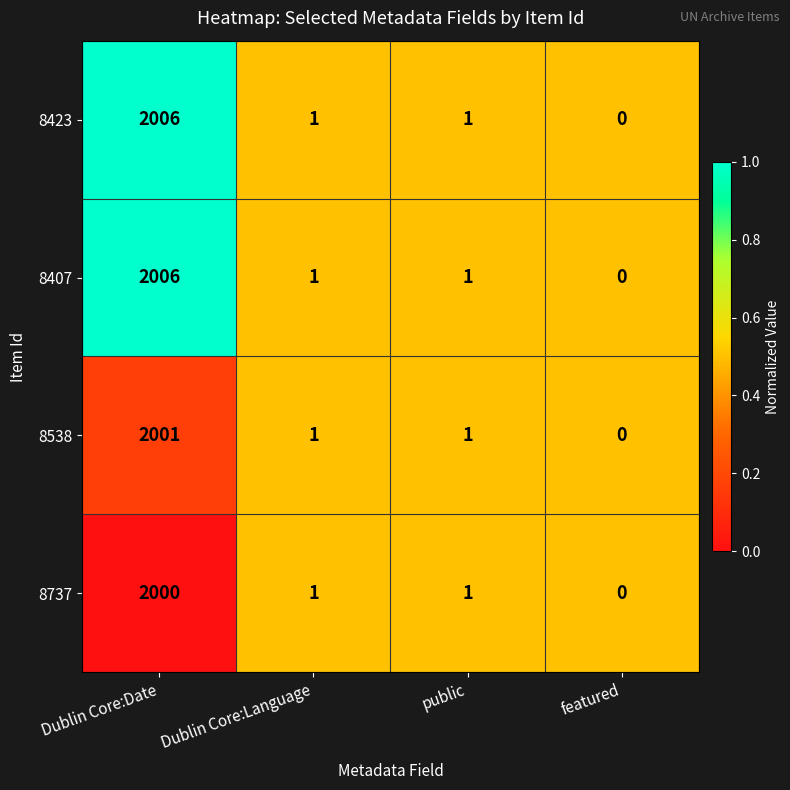

True or false: 8407 has a value of 2006 at Dublin Core:Date.

True